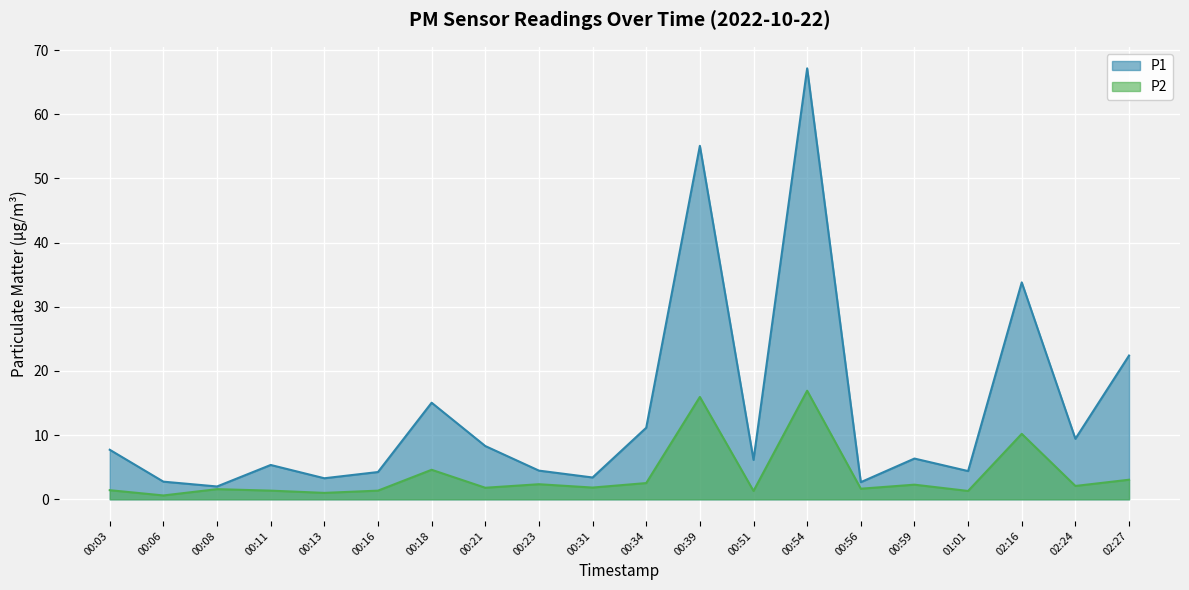

List the series in order of their overall mean, lowest first.

P2, P1